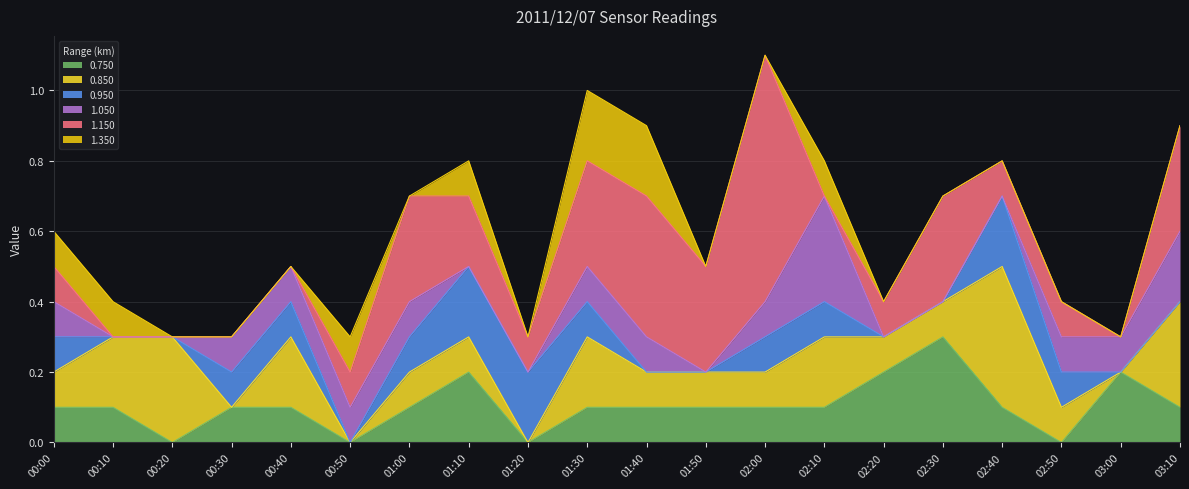

How many interior local peaks does the 0.950 series have?

1